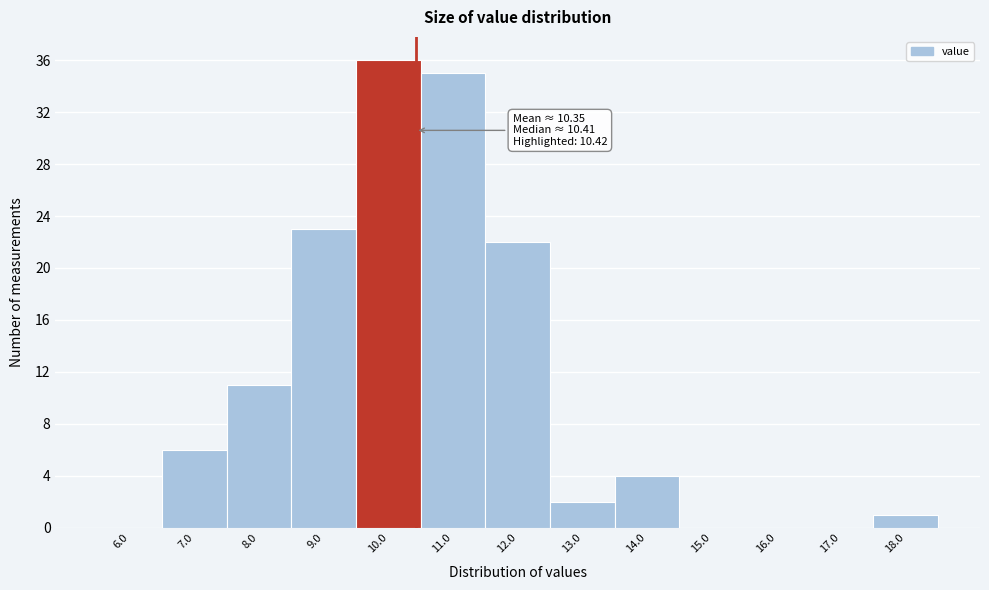

Which range on the x-axis has the tallest bar?

9.5 to 10.5